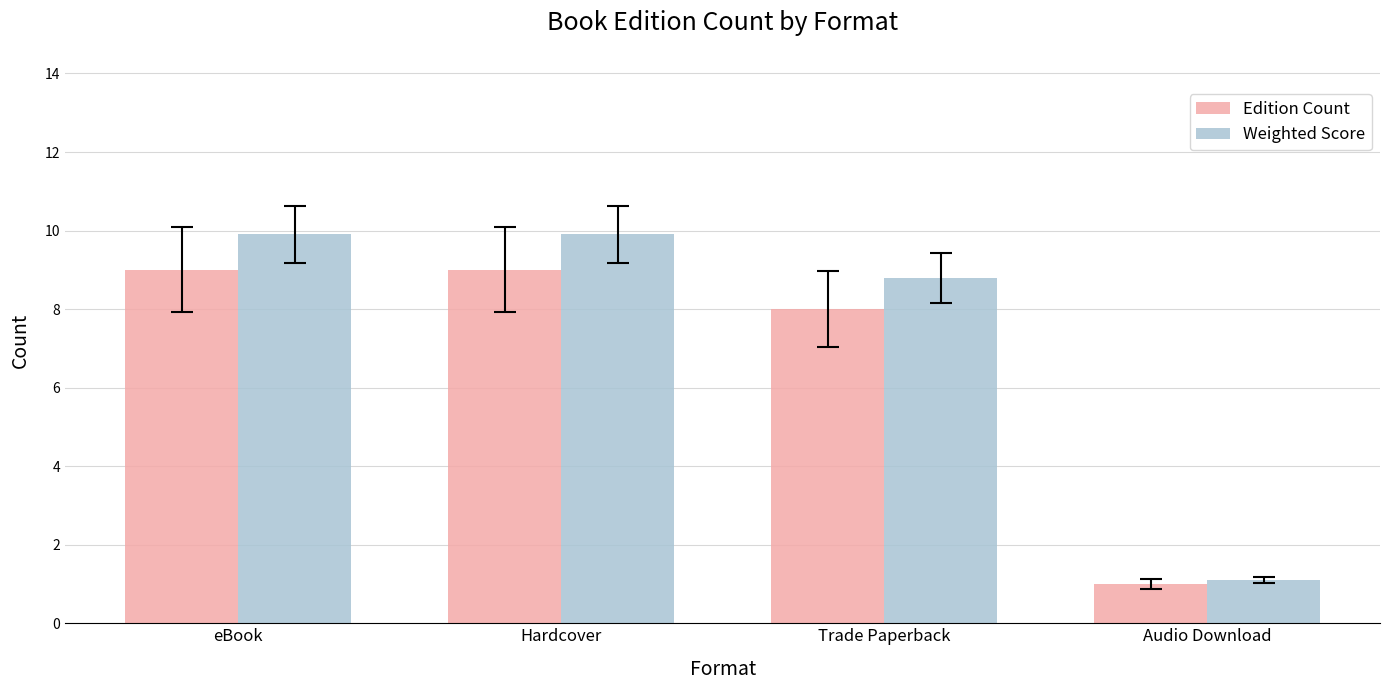

Reading left to right, what are all the values shown in this chart?

Edition Count: 9.0	9.0	8.0	1.0
Weighted Score: 9.9	9.9	8.8	1.1